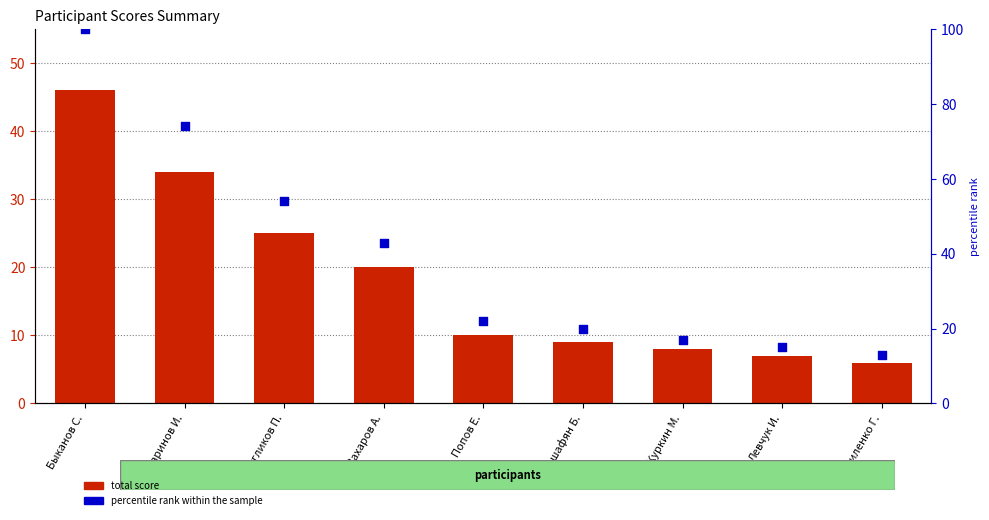

What are all the series names shown in the legend?

total score, percentile rank within the sample